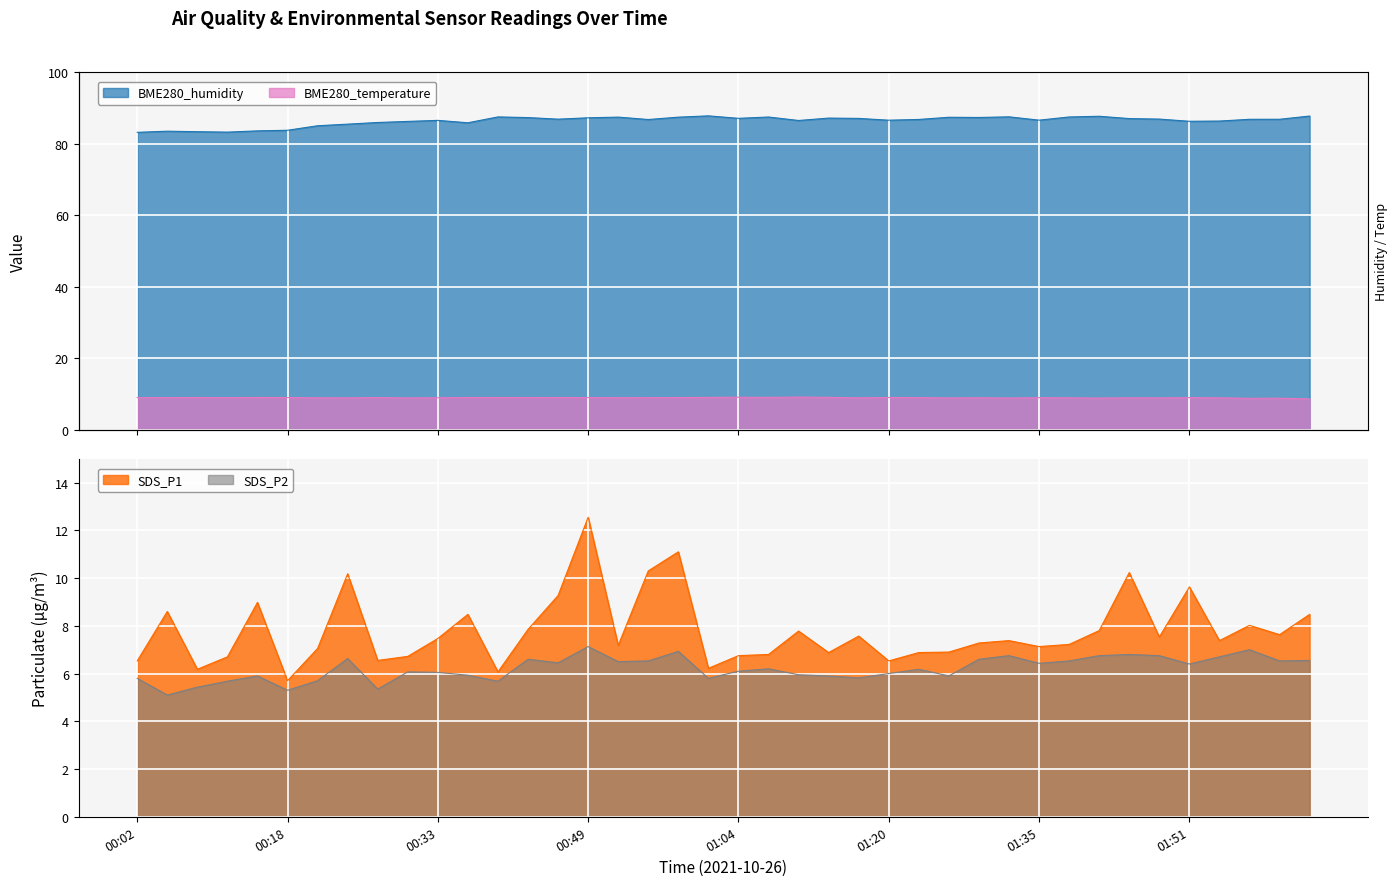

Where is SDS_P1 nearest to the value 9?

00:15